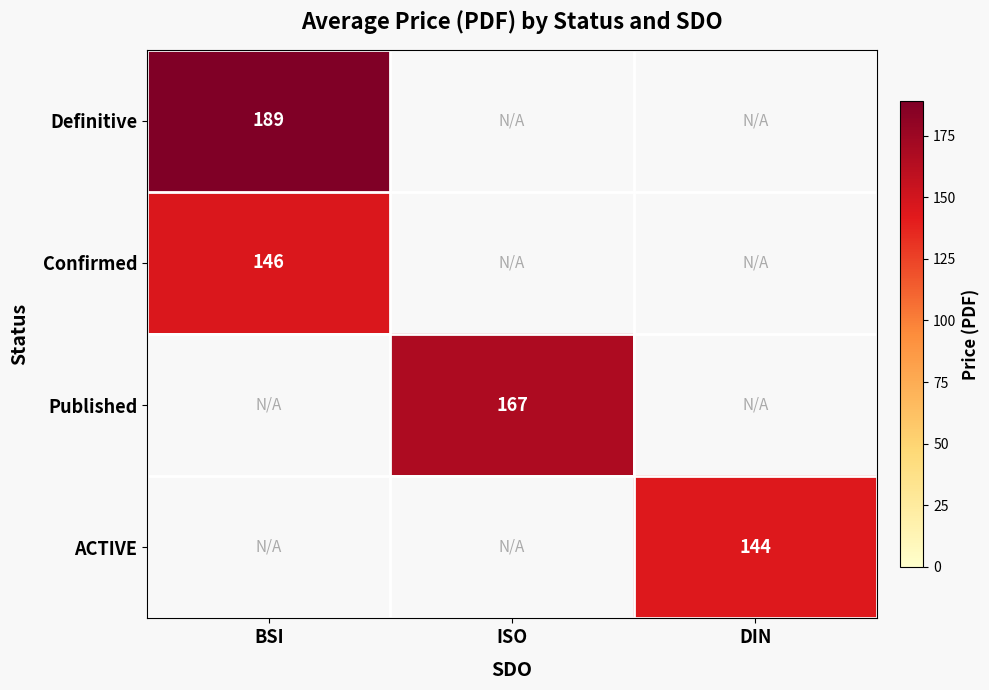

True or false: ACTIVE has a value of 67 at DIN.

False